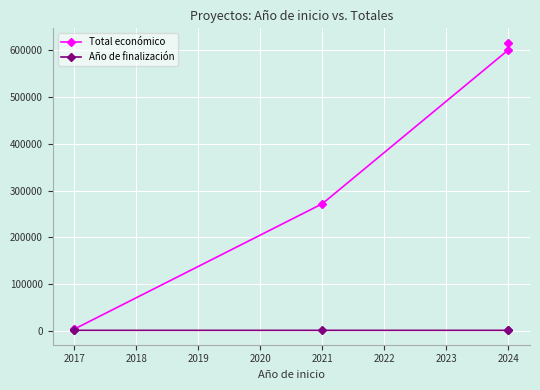

How many lines are shown in the chart?

2